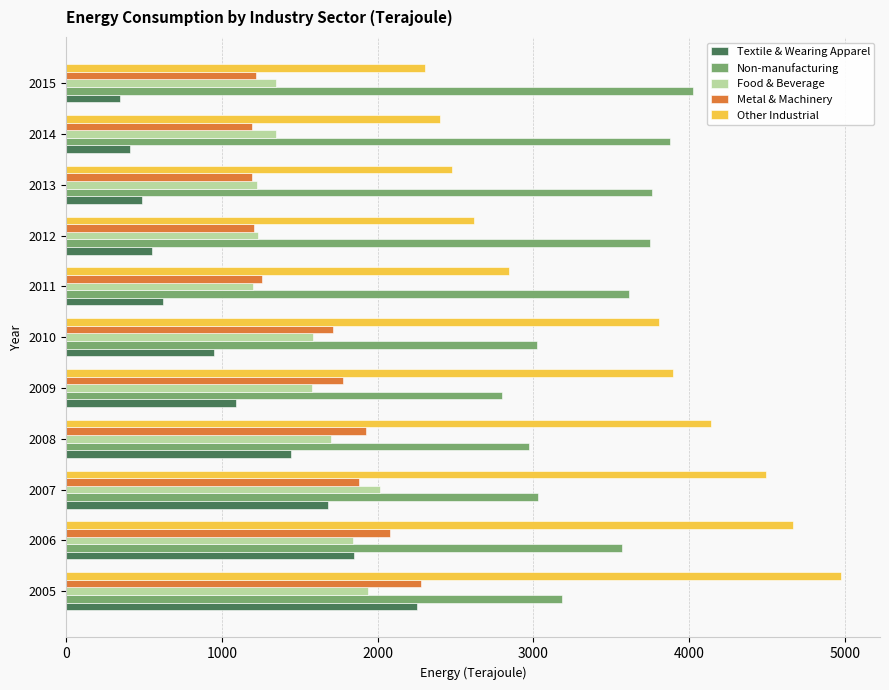

What is the average value of the Other Industrial series?

3512